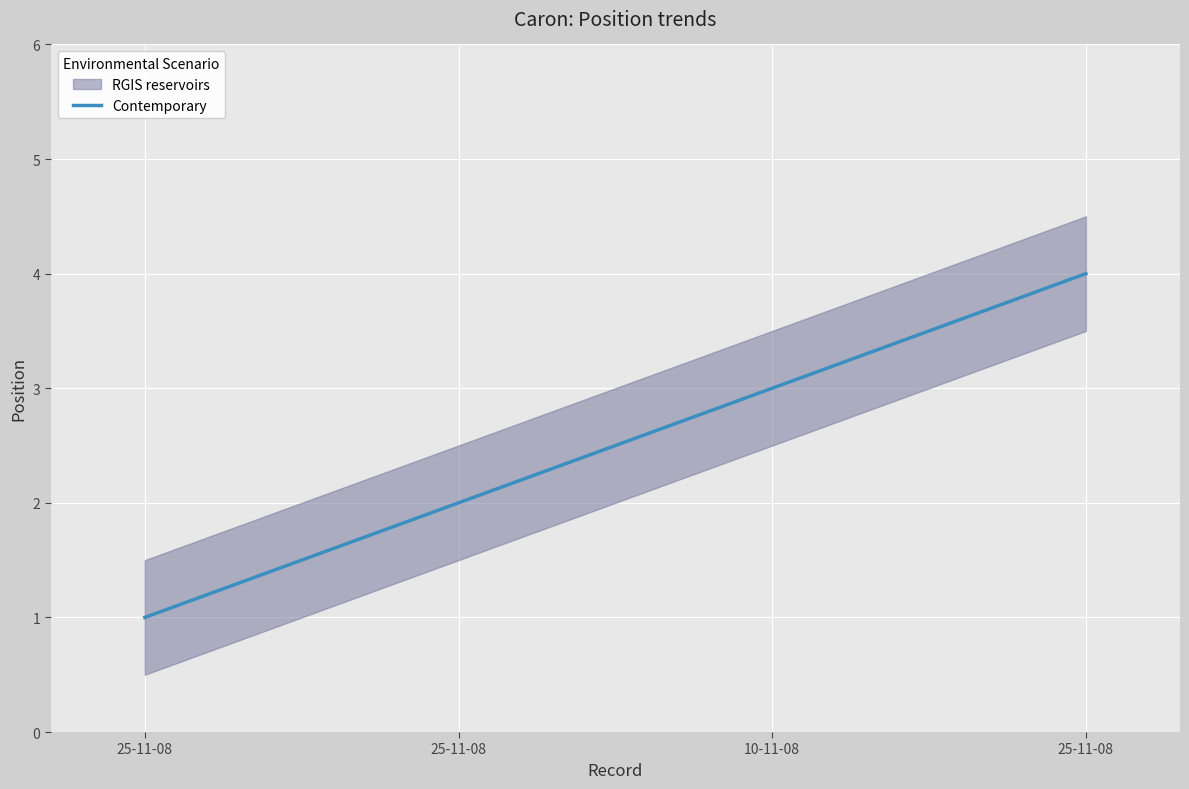

What is the smallest value displayed?

1